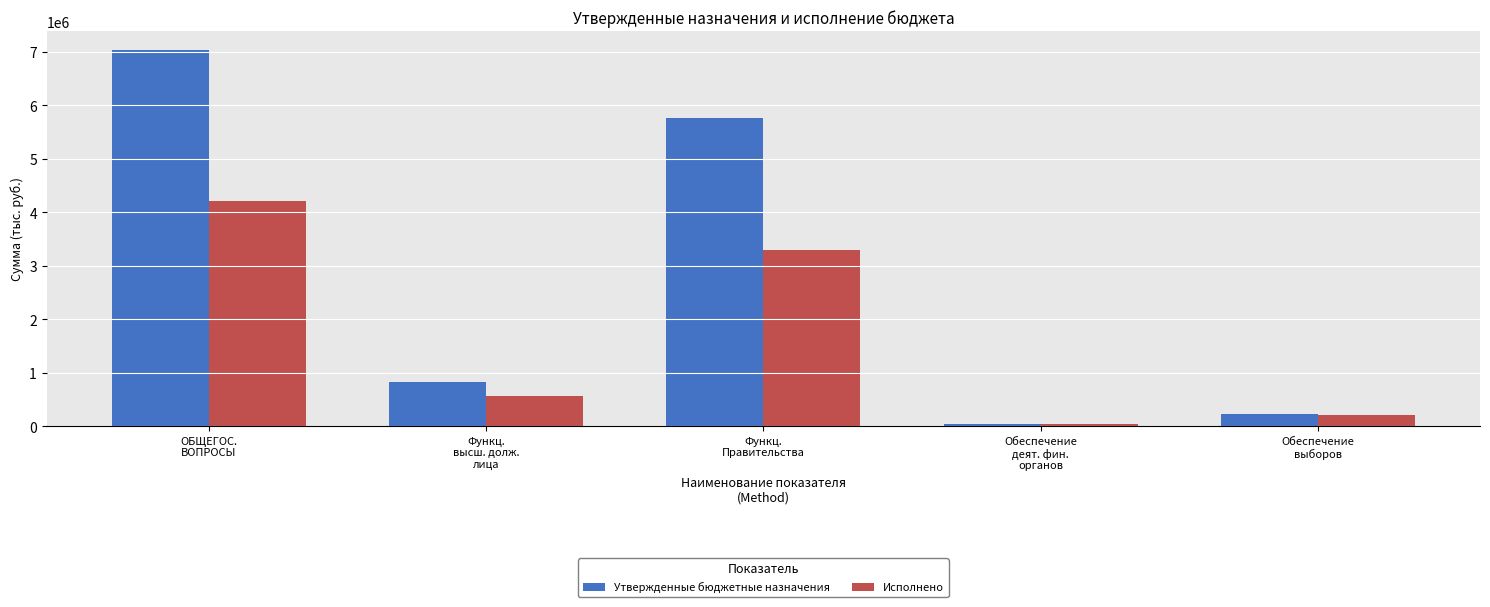

How many bars are there in total?

10